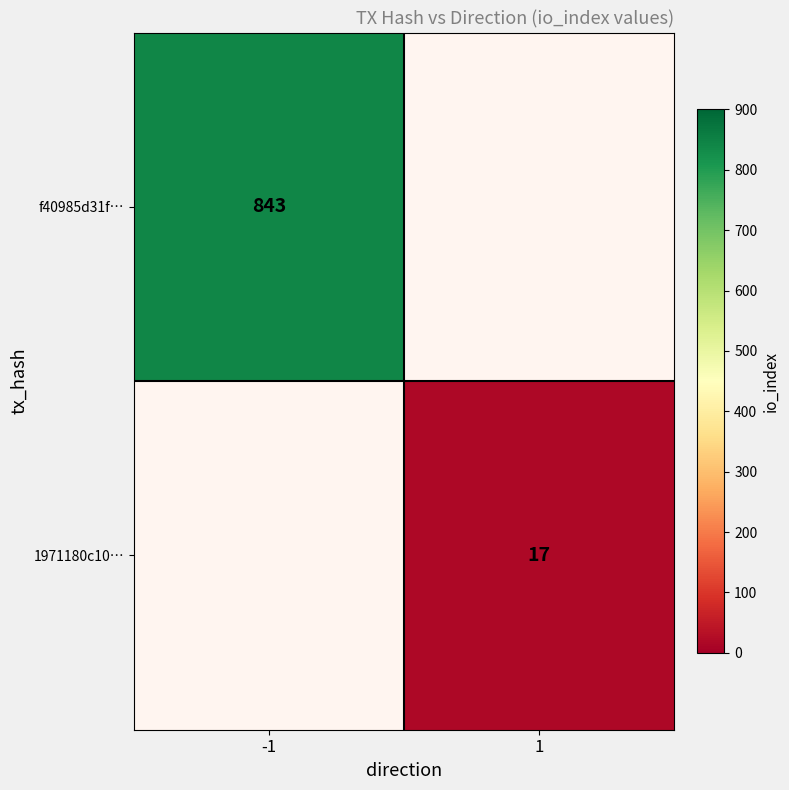

Which series has the widest spread of values?

f40985d31f…